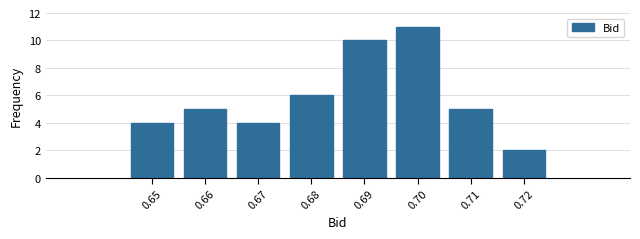

Reading left to right, extract all data points from this chart.

0.65=4	0.66=5	0.67=4	0.68=6	0.69=10	0.70=11	0.71=5	0.72=2